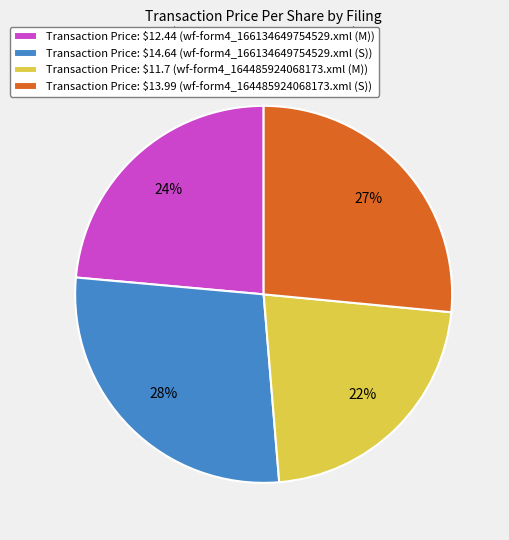

Which slice is the smallest?

Transaction Price: $11.7 (wf-form4_164485924068173.xml (M))